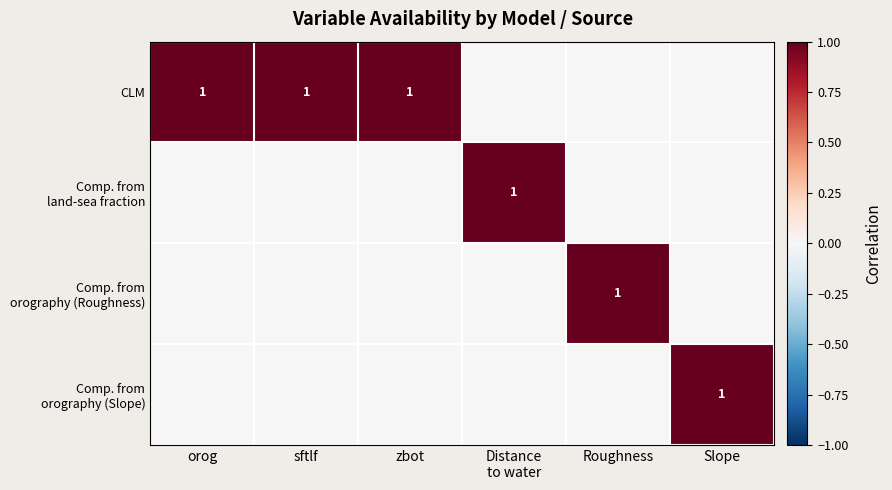

Between zbot and Slope, which series saw the biggest shift?

CLM